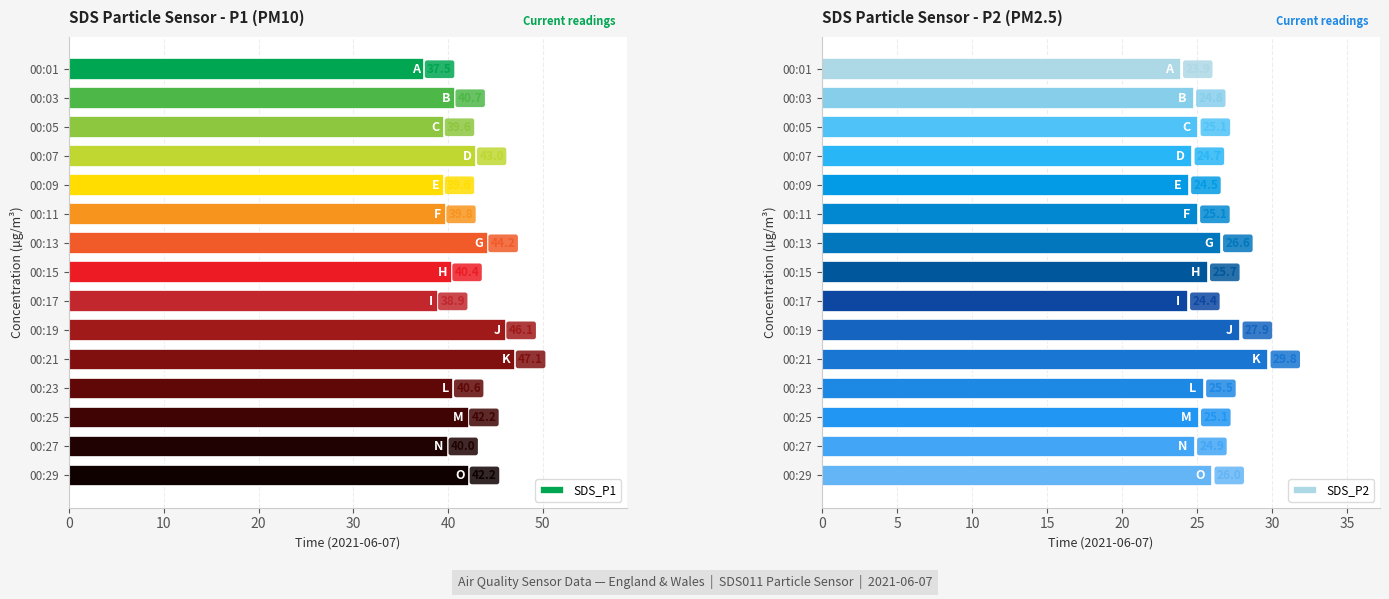

At which label is SDS_P2 closest to 26?

00:29